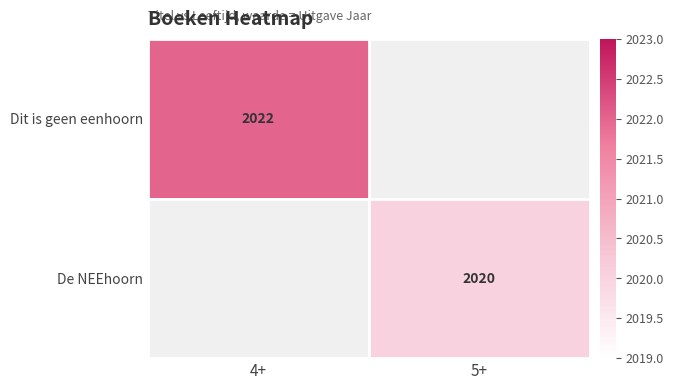

The value of Dit is geen eenhoorn at 4+ is 3270. True or false?

False